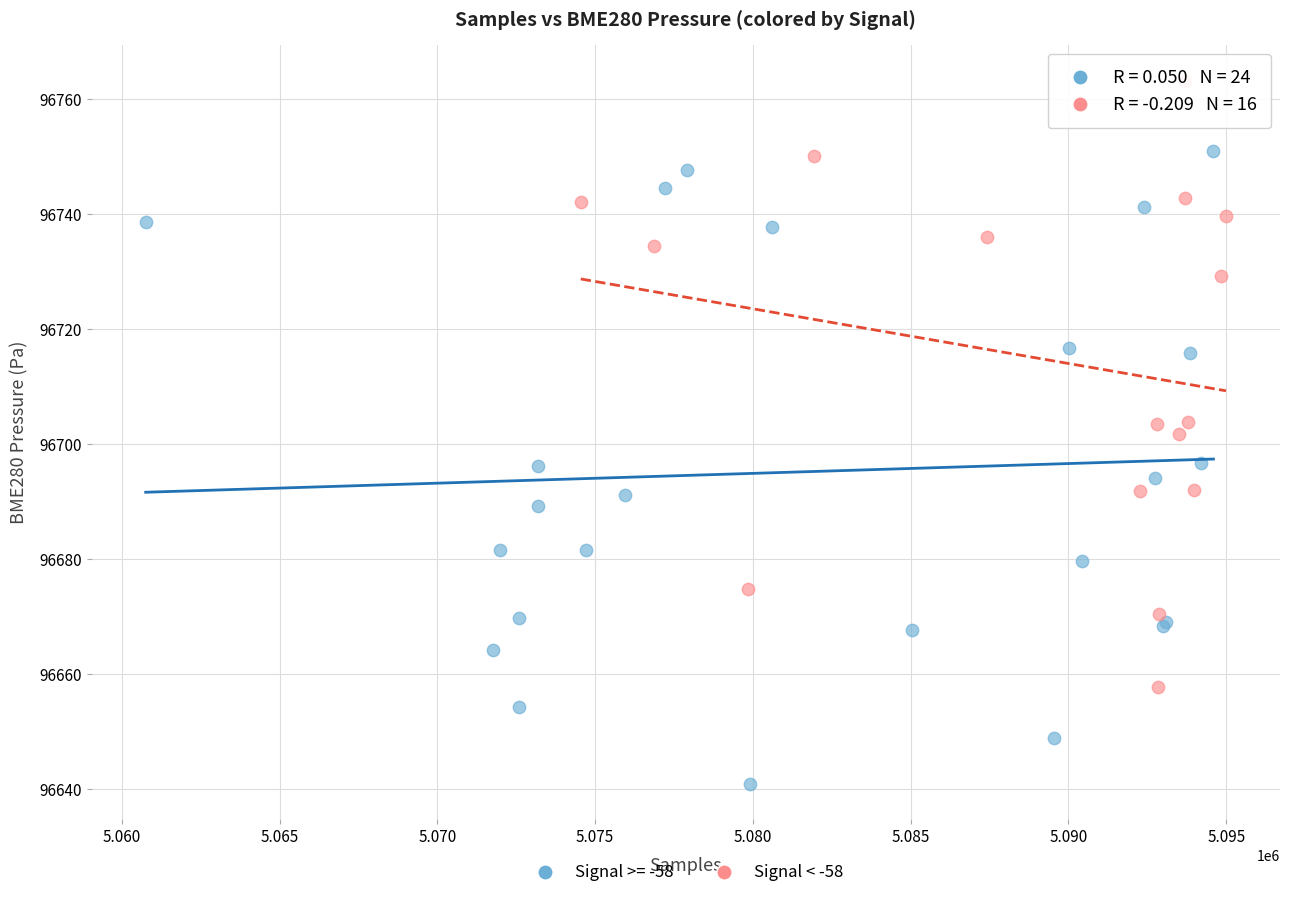

Which series contains the lowest Y value?

Signal >= -58